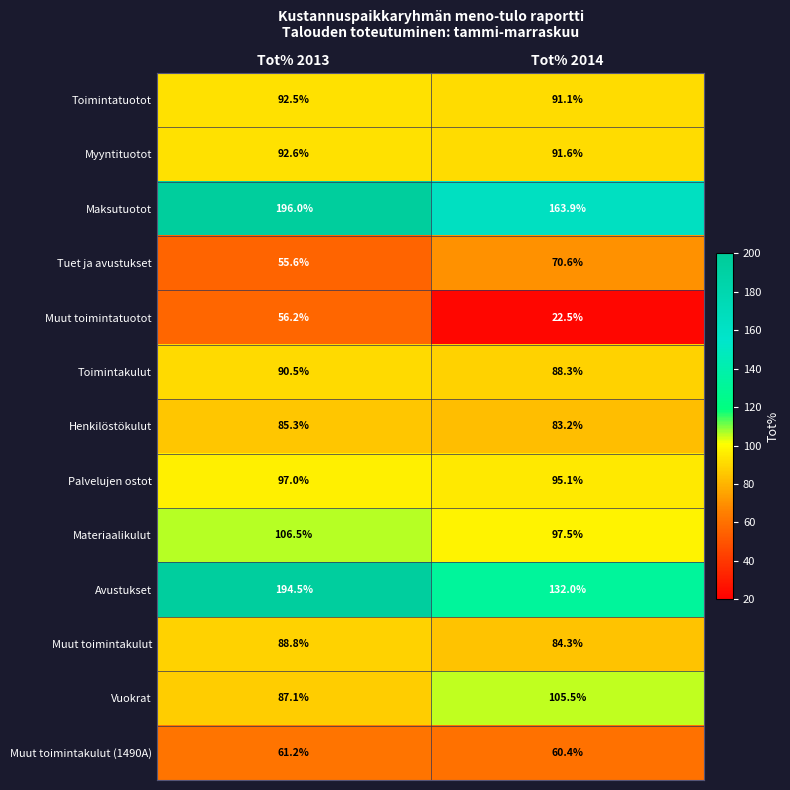

Reading left to right, list all the values displayed in this chart.

Toimintatuotot: 92.5	91.1
Myyntituotot: 92.6	91.6
Maksutuotot: 196.0	163.9
Tuet ja avustukset: 55.6	70.6
Muut toimintatuotot: 56.2	22.5
Toimintakulut: 90.5	88.3
Henkilöstökulut: 85.3	83.2
Palvelujen ostot: 97.0	95.1
Materiaalikulut: 106.5	97.5
Avustukset: 194.5	132.0
Muut toimintakulut: 88.8	84.3
Vuokrat: 87.1	105.5
Muut toimintakulut (1490A): 61.2	60.4